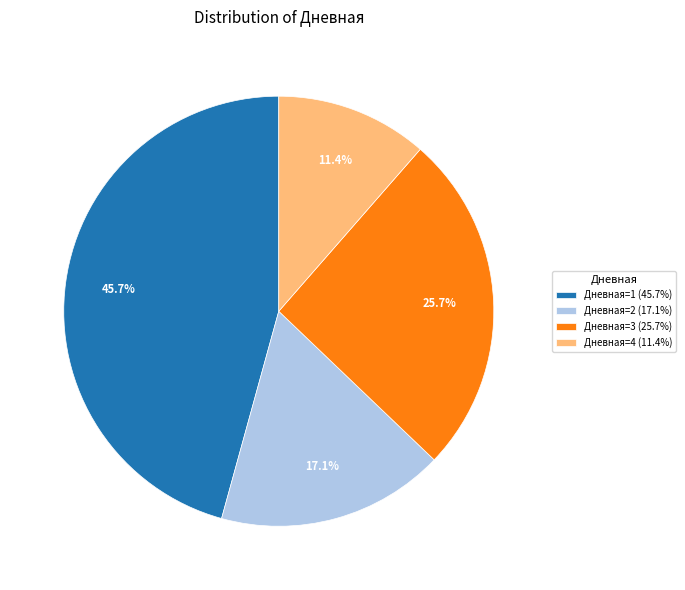

Is there a majority slice in this chart?

No